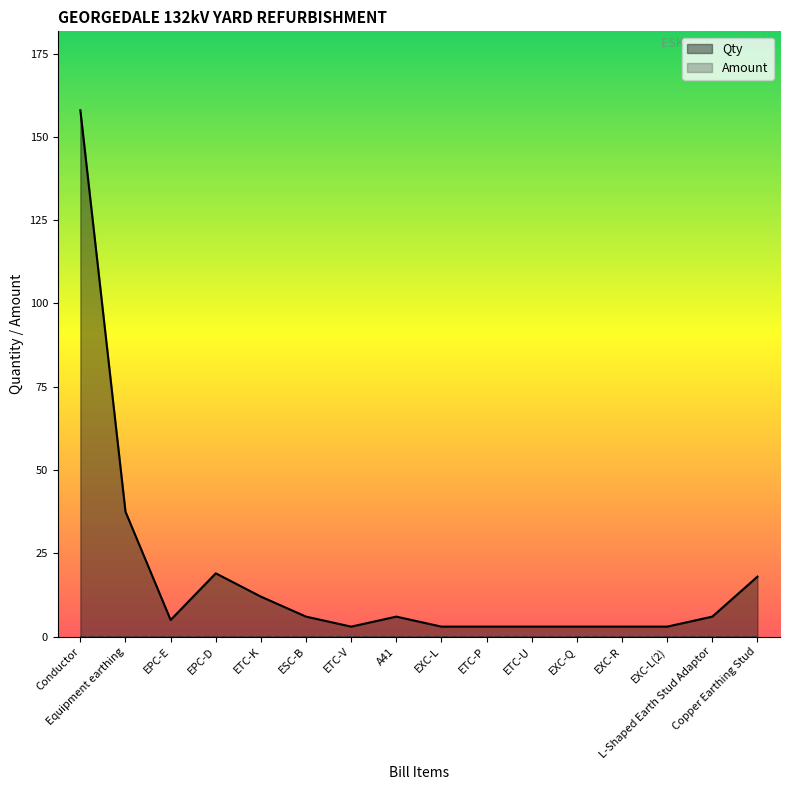

True or false: Amount and Qty intersect in this chart.

False